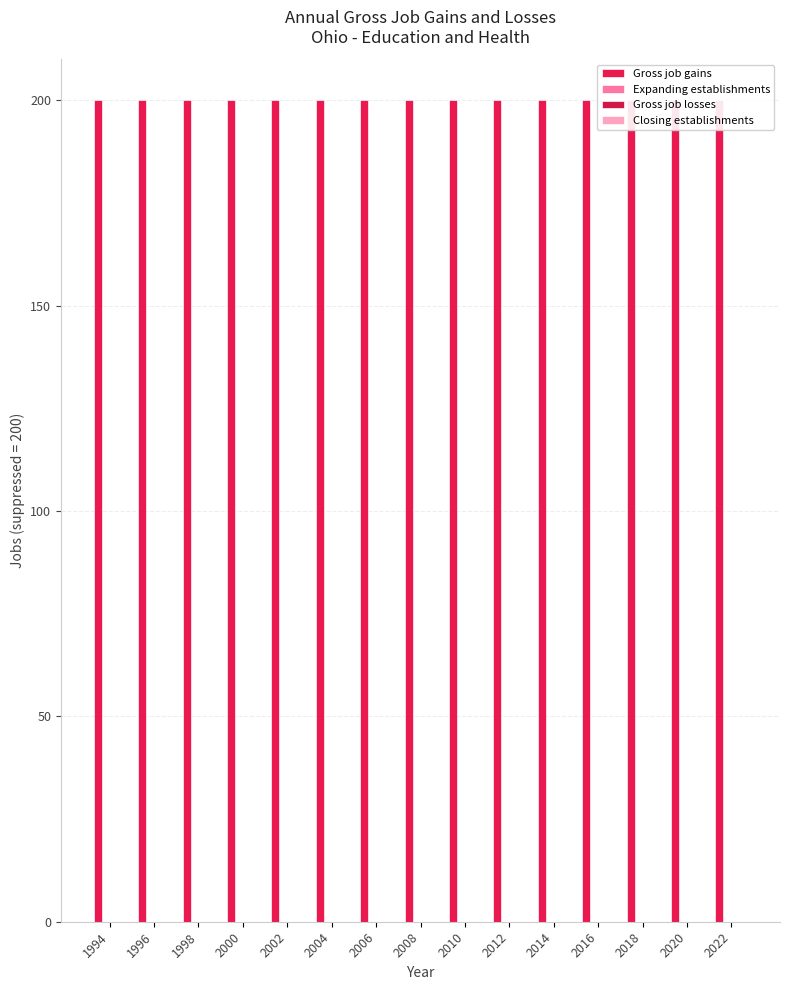

At which category is the sum across all series the highest?

1994